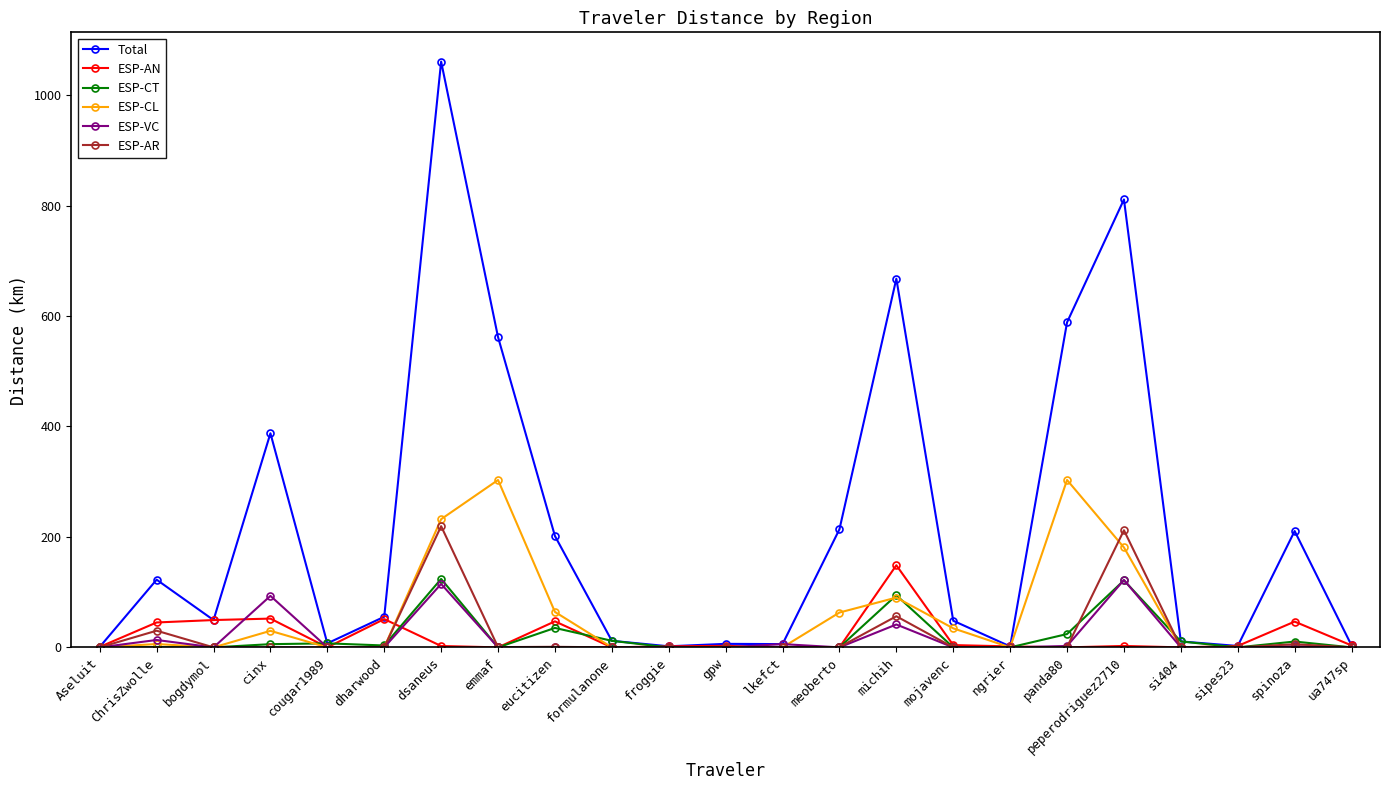

Is it true that ESP-AR equals 94.6 at formulanone?

False